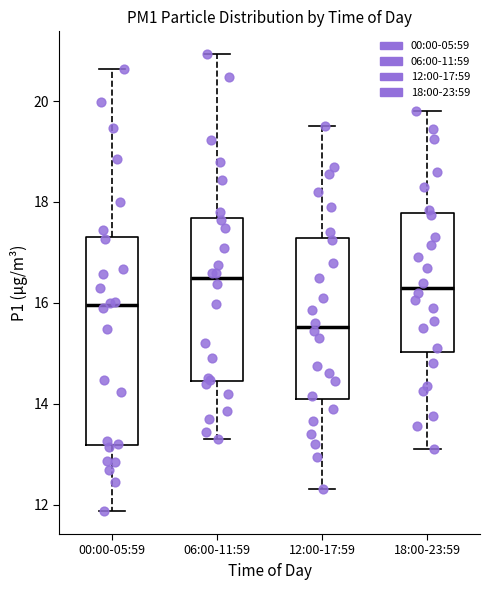

Which box is the tallest, from its lower edge to its upper edge?

00:00-05:59